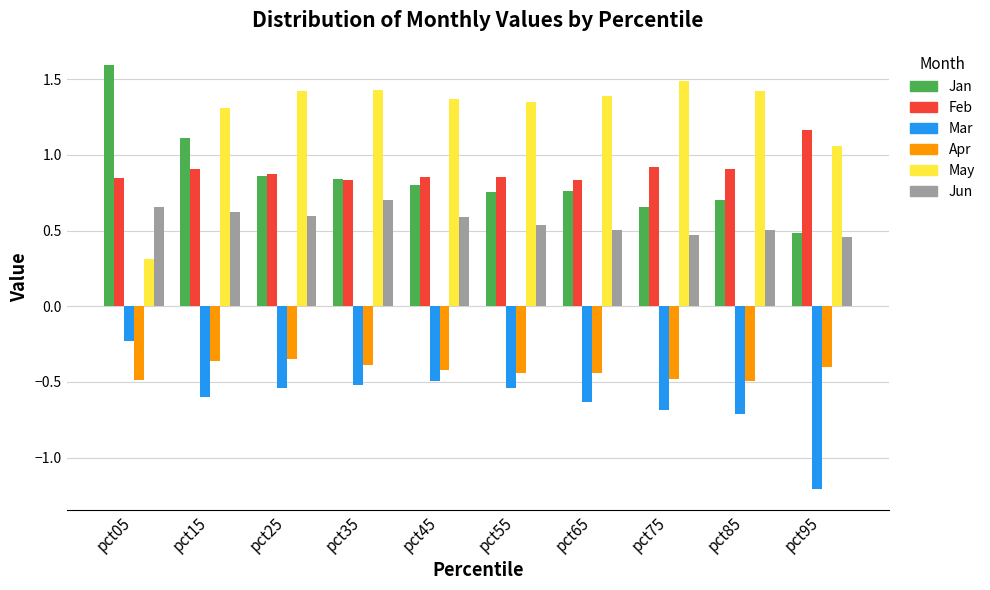

Which series has the widest spread of values?

May